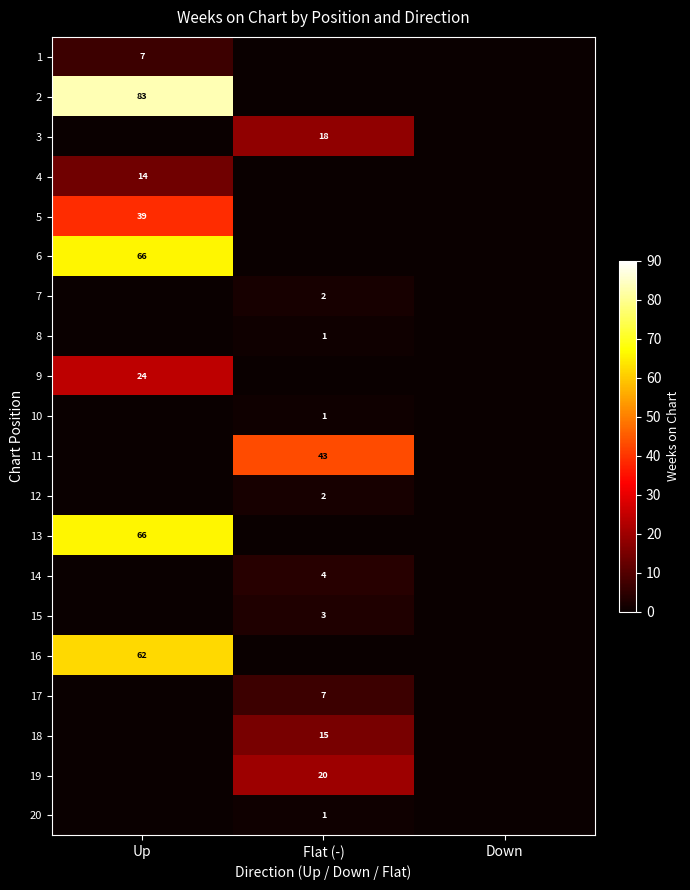

The 15 series shows 4 at Flat (-). True or false?

False